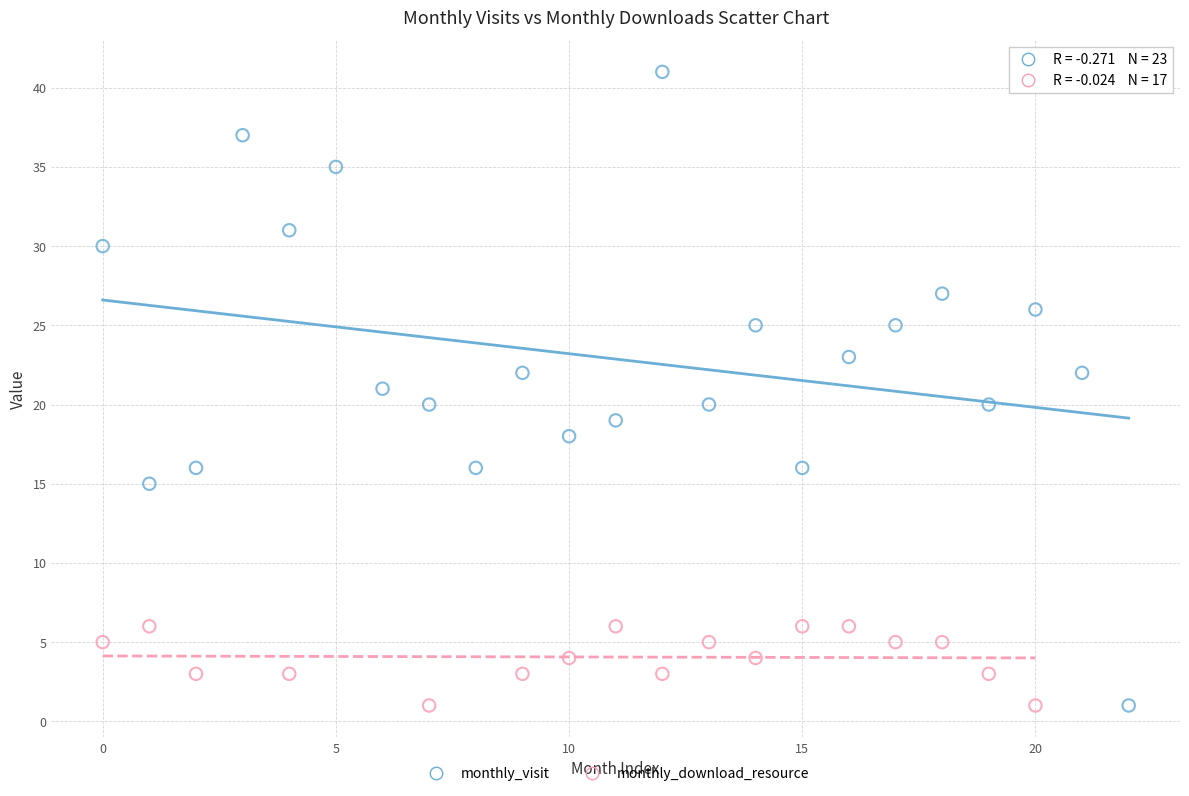

Which series has the largest Y range (max minus min)?

monthly_visit